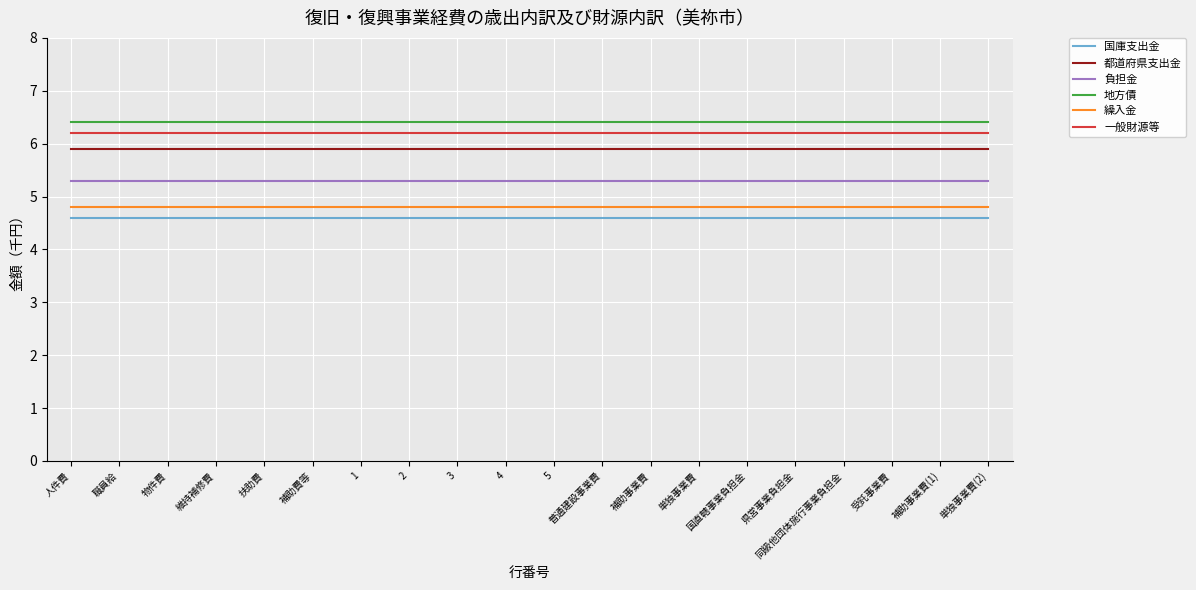

What is the sum of the 負担金 values at 維持補修費 and 補助事業費(1)?

10.6